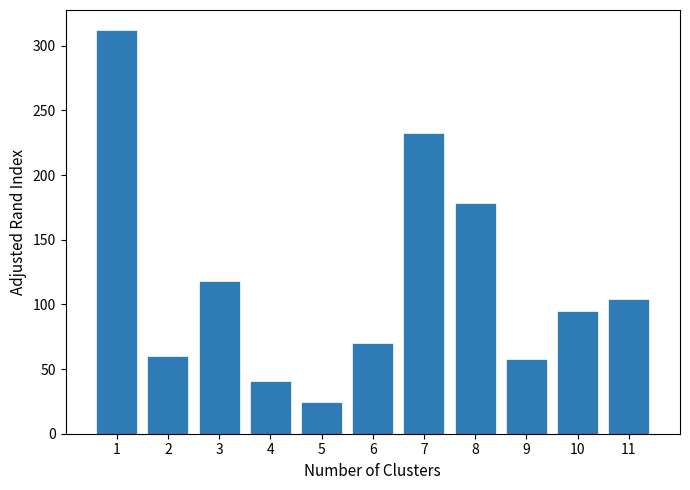

Reading right to left, list all the values displayed in this chart.

11=104.0	10=94.7	9=58.0	8=178.5	7=232.6	6=70.4	5=24.4	4=40.7	3=118.3	2=60.0	1=312.0